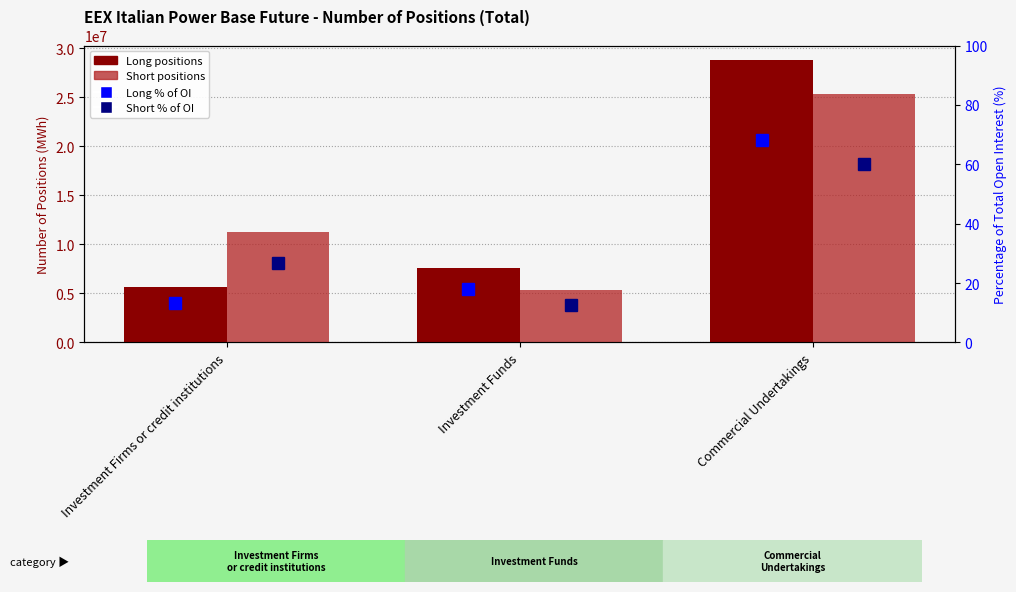

Does the chart contain stacked bars?

No